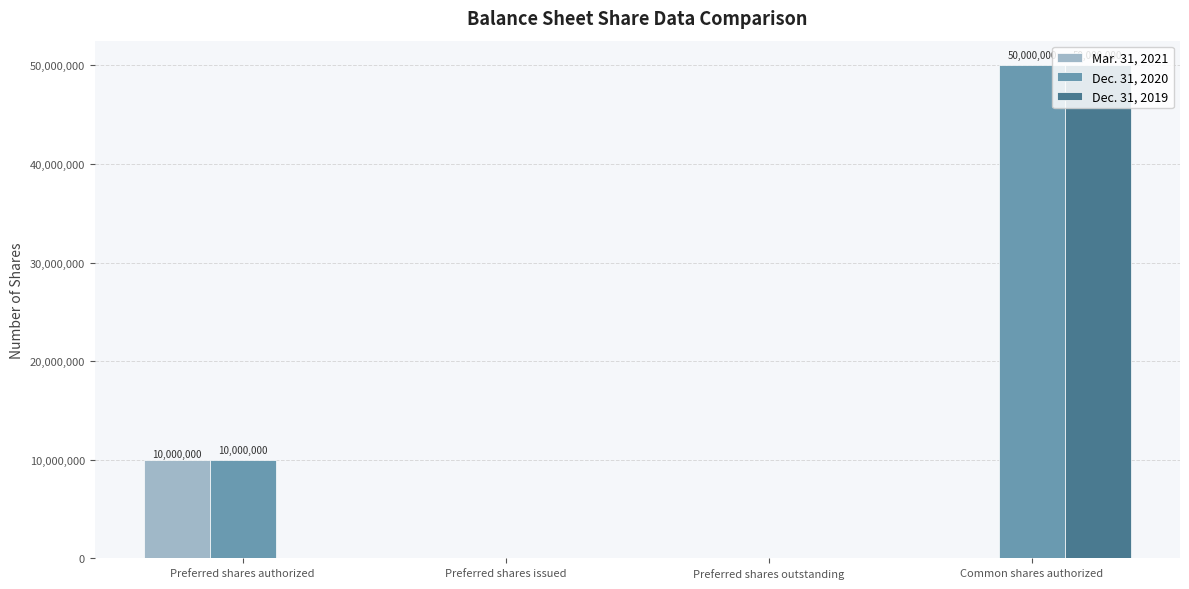

Reading right to left, transcribe all the data shown in this chart.

Mar. 31, 2021: 0	0	0	10000000
Dec. 31, 2020: 50000000	0	0	10000000
Dec. 31, 2019: 50000000	0	0	0